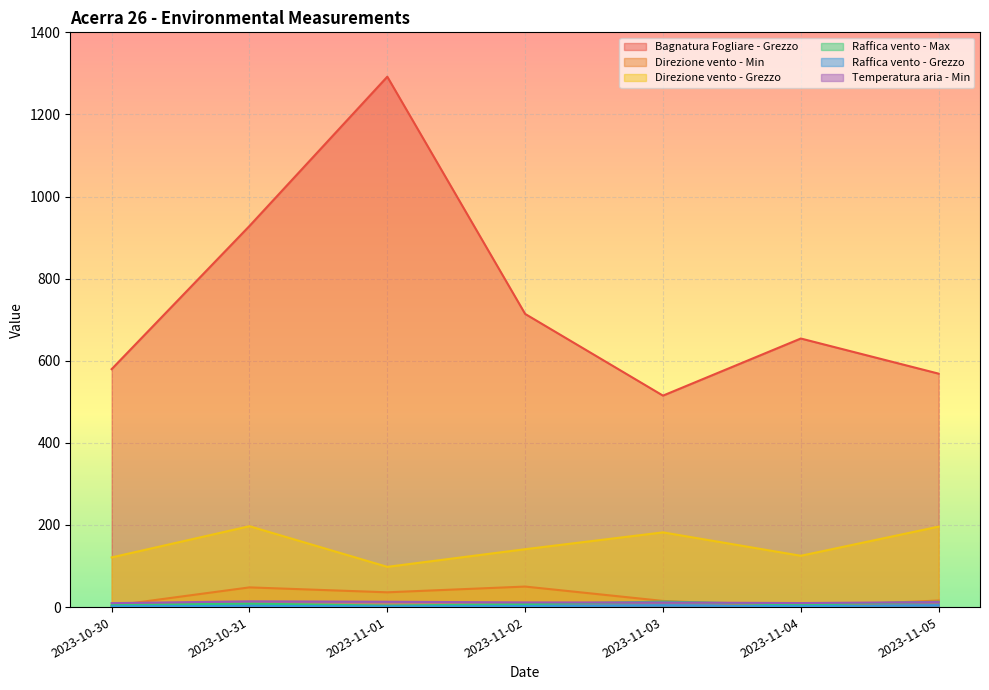

How many series are shown in this chart?

6